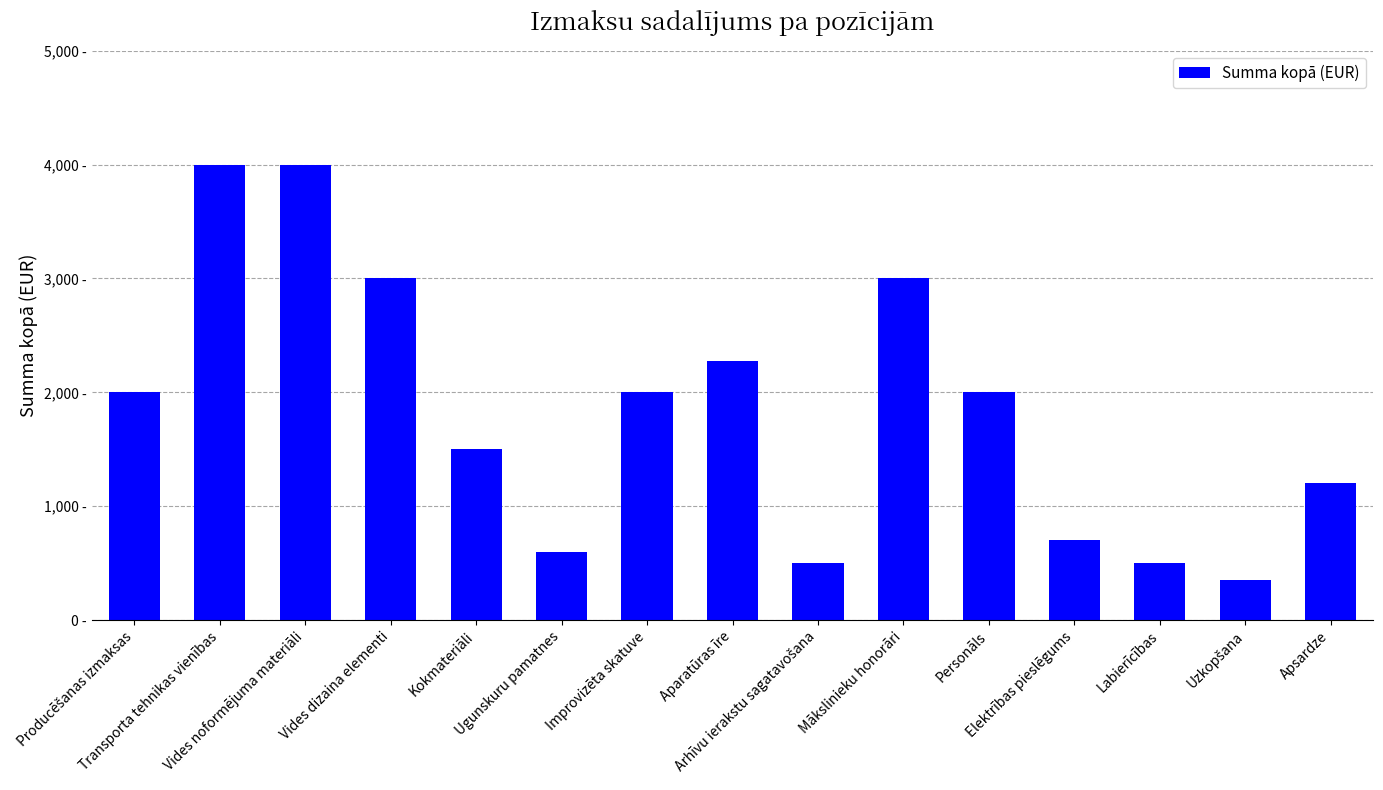

The chart shows a value of 2000 at Producēšanas izmaksas. True or false?

True